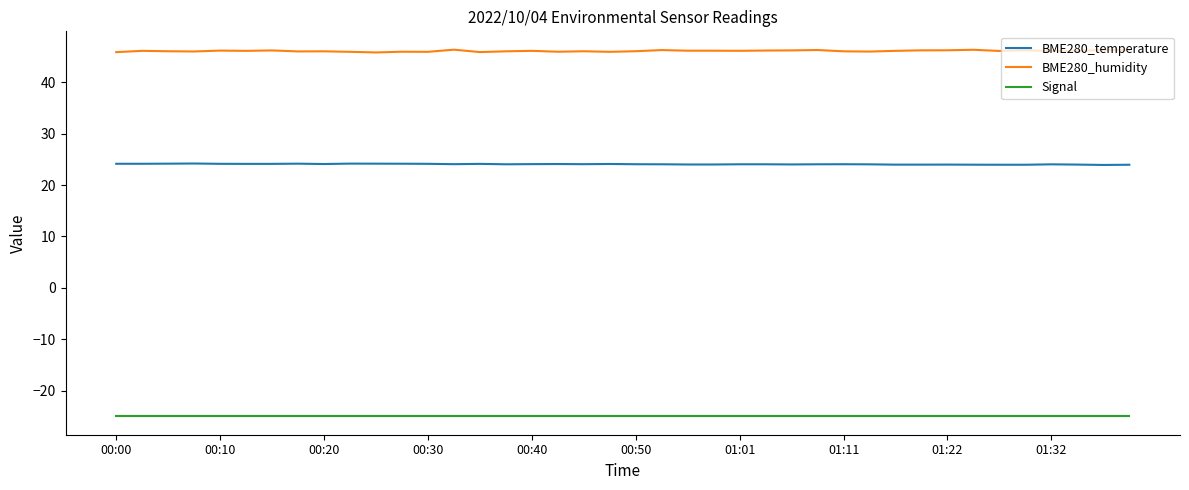

What is the minimum value for BME280_humidity?

45.8